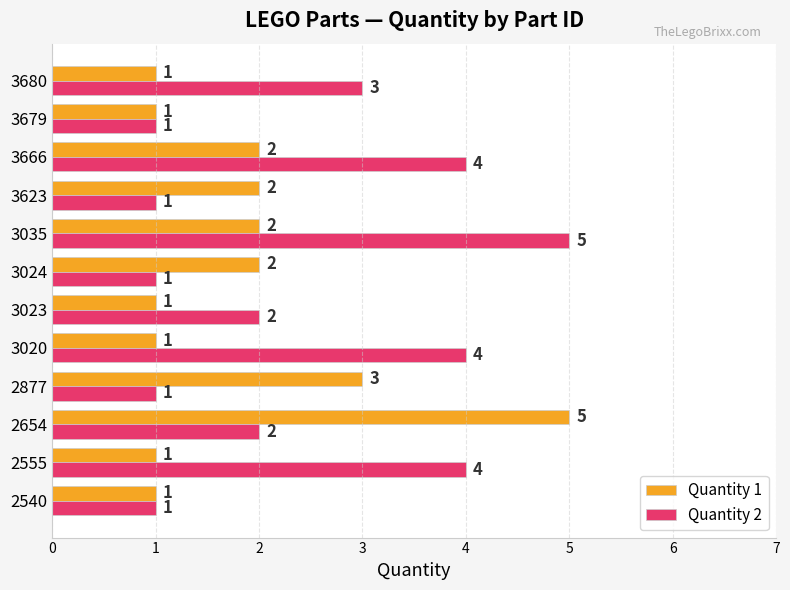

How many distinct data groups are displayed?

2